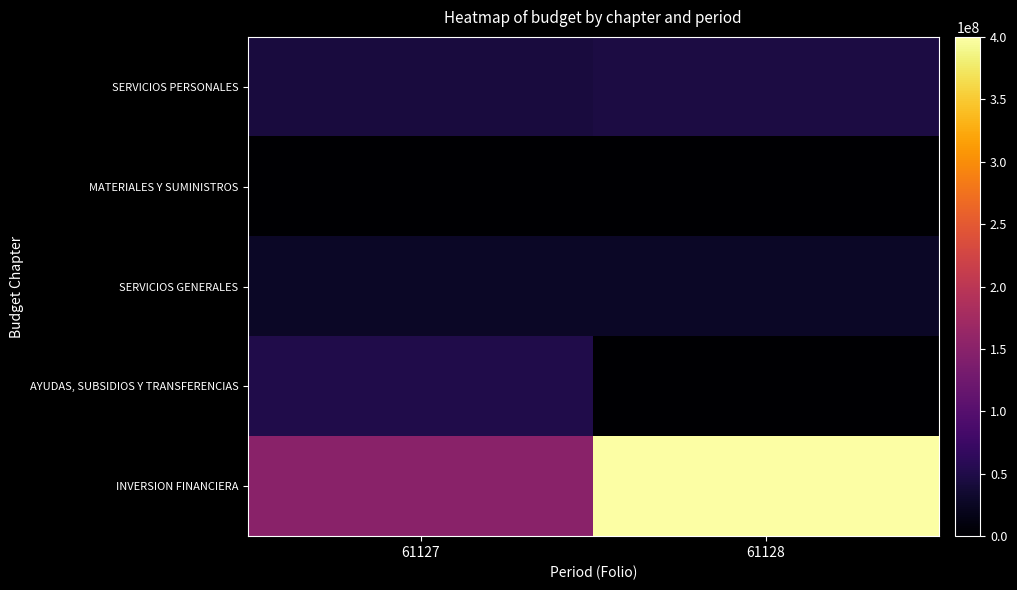

At 61127, list the series in order from smallest to largest.

MATERIALES Y SUMINISTROS, SERVICIOS GENERALES, SERVICIOS PERSONALES, AYUDAS, SUBSIDIOS Y TRANSFERENCIAS, INVERSION FINANCIERA